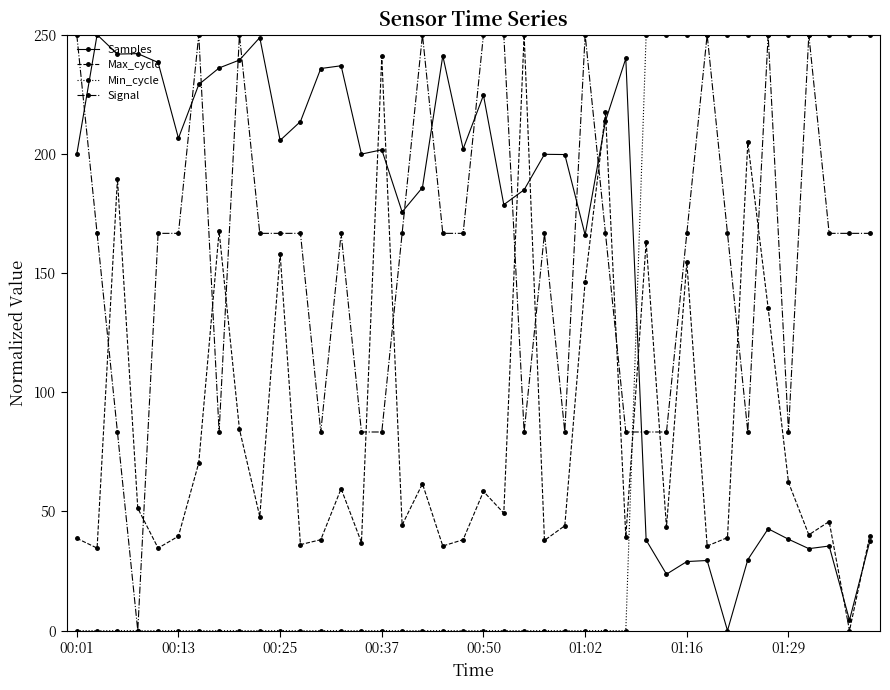

In Max_cycle, how many points are higher than both neighbors (excluding endpoints)?

13